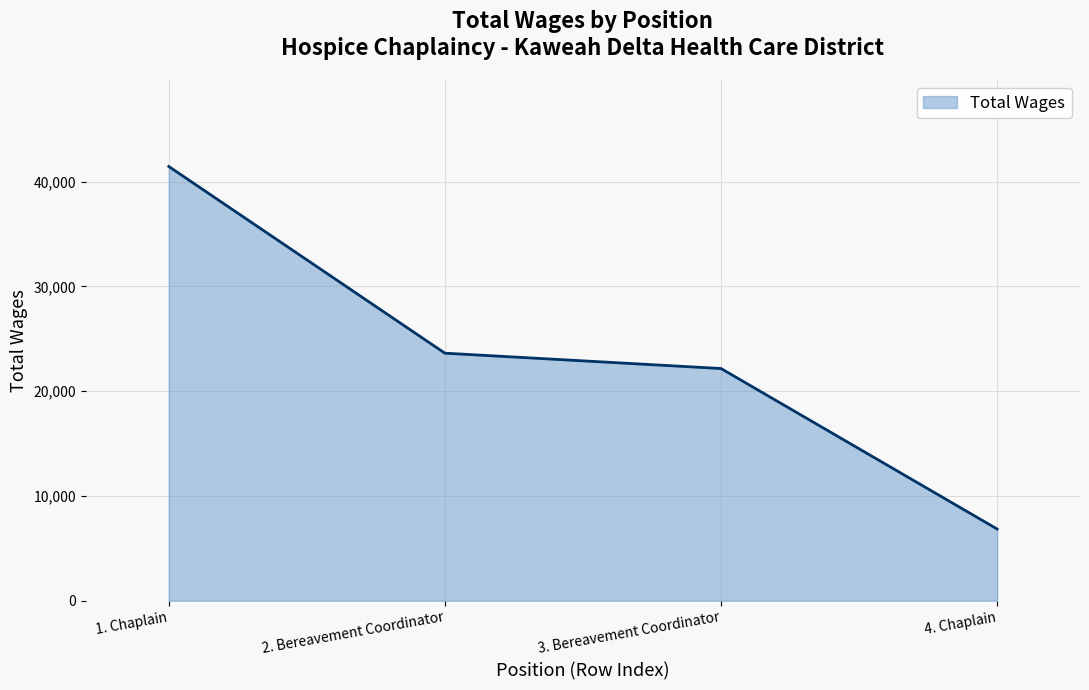

True or false: the data has more than 1 interior local peaks.

False